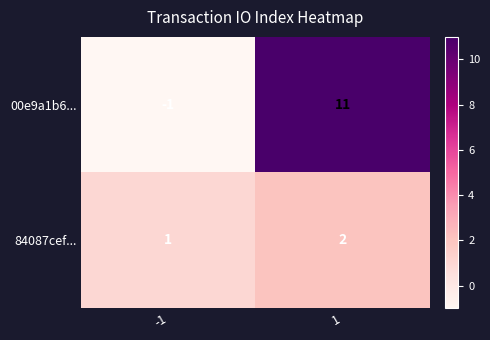

What is the maximum value shown in the chart?

11